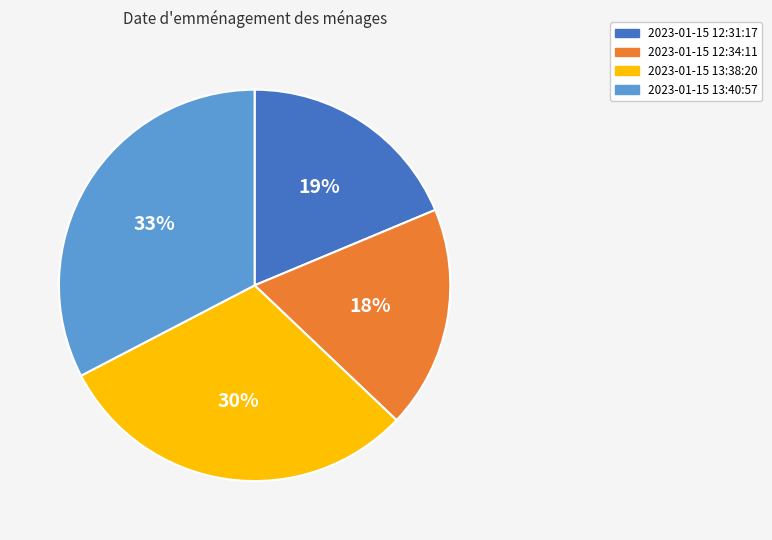

What is the ratio of the value at 2023-01-15 12:34:11 to the value at 2023-01-15 13:38:20?

0.6